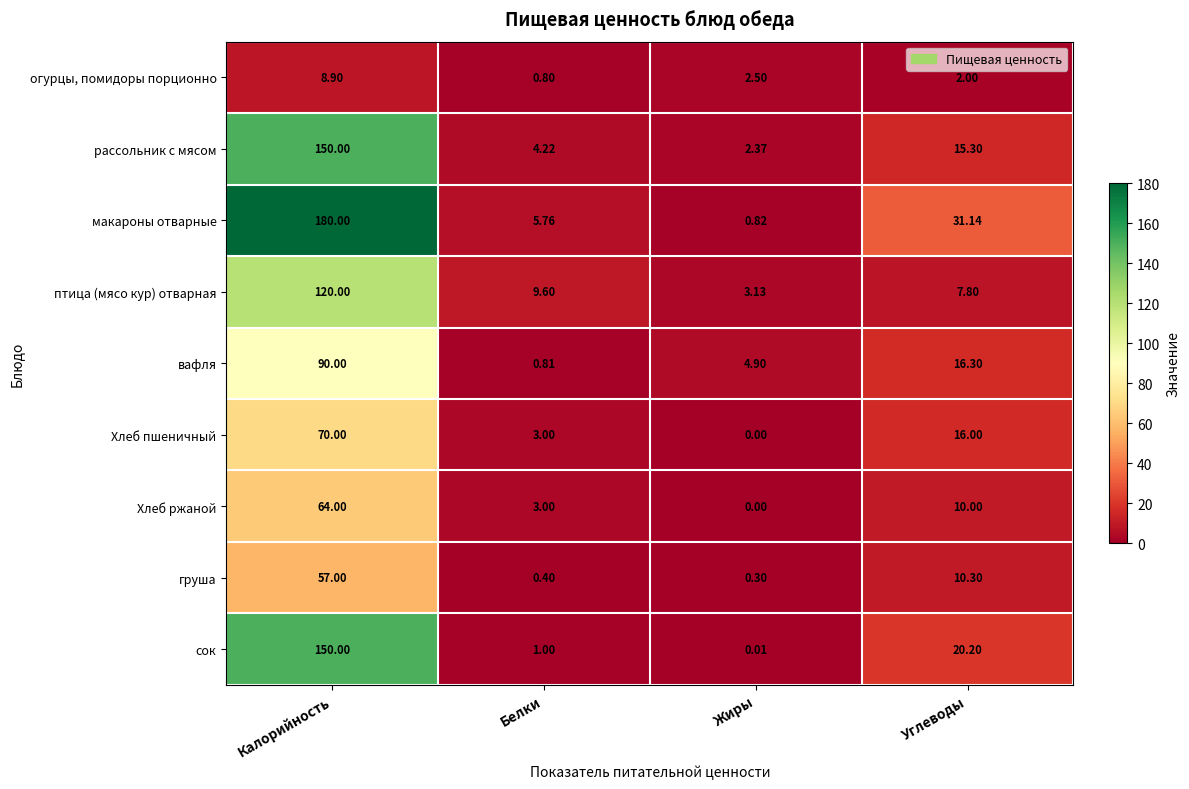

Which series has the largest total across all categories?

макароны отварные